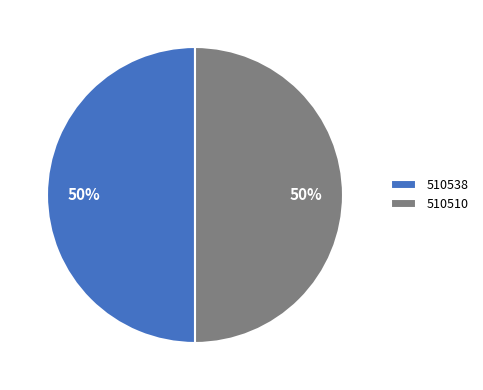

Approximately how many times larger is the value at 510510 compared to 510538?

1.0